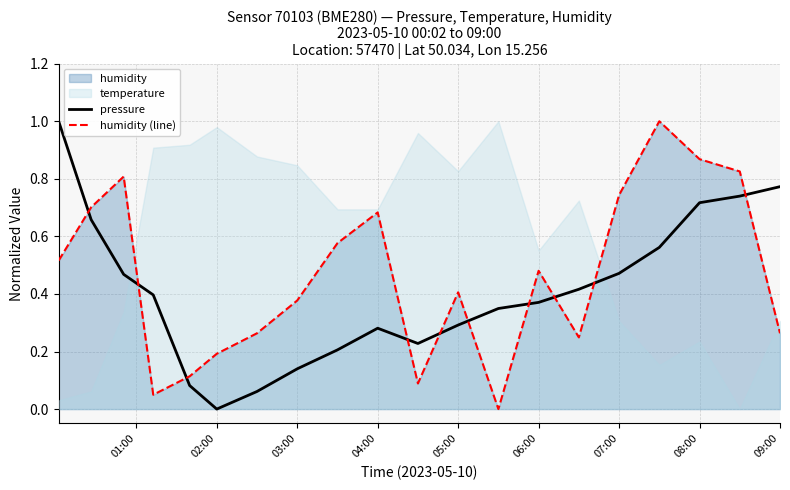

Which series ends up on top after the final intersection of pressure and humidity (line)?

pressure